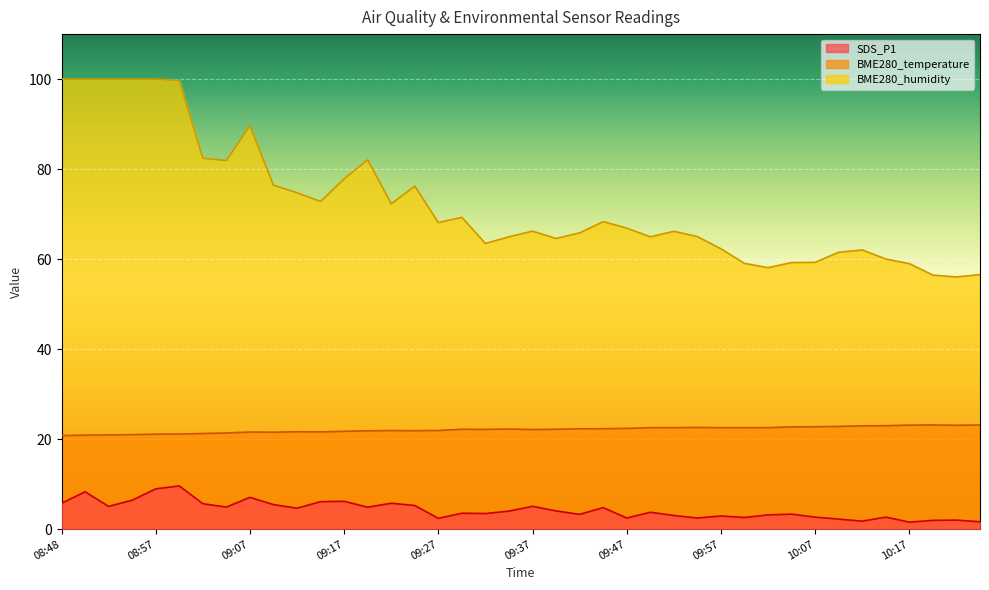

Where does the SDS_P1 series first go above 4?

08:48